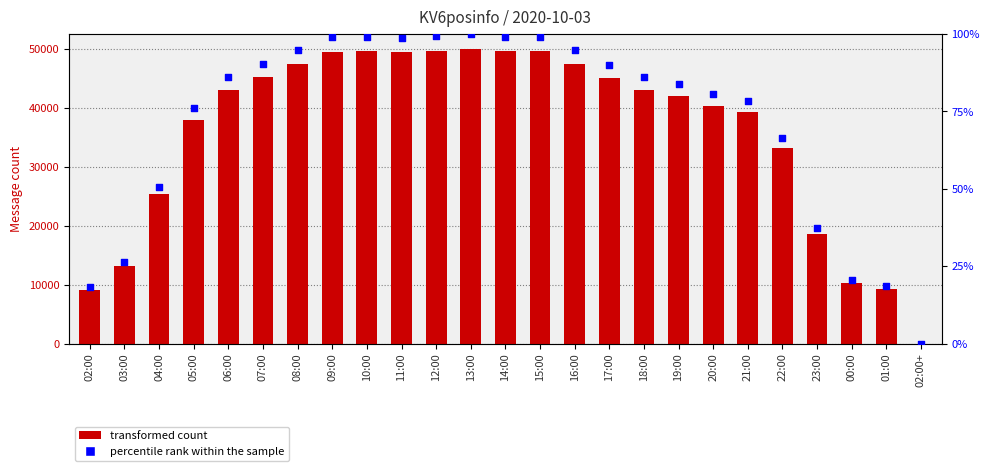

What is the total value across all series at 07:00?

90422.0